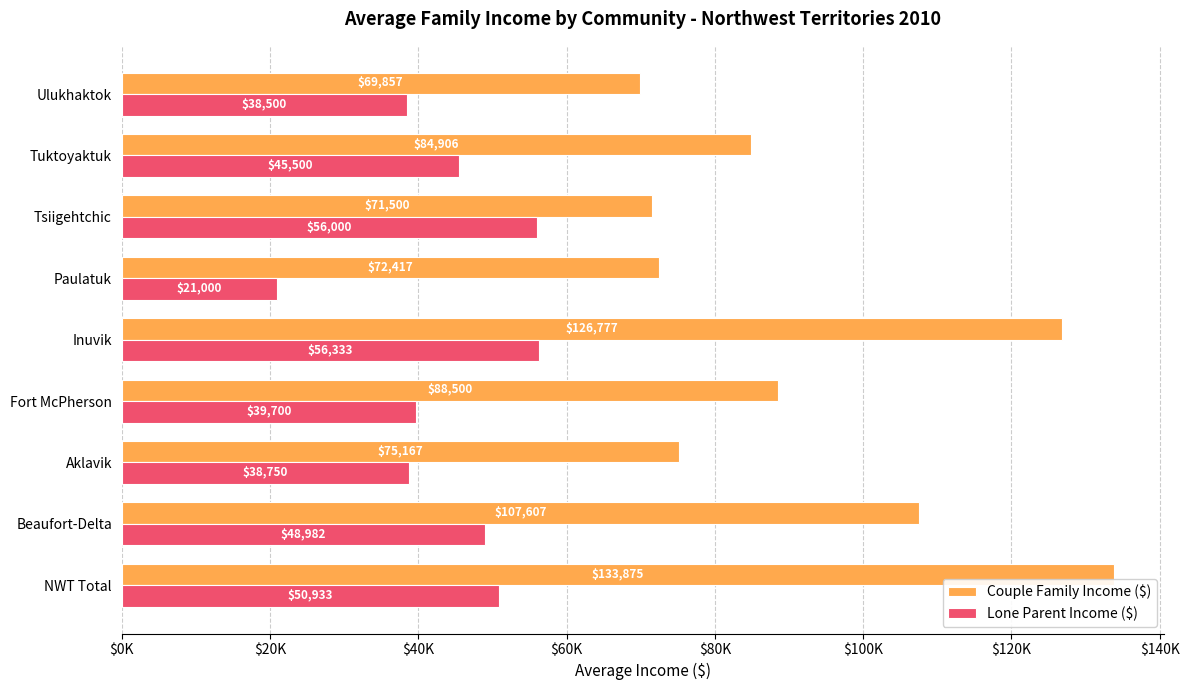

Count the number of categories in the chart.

9